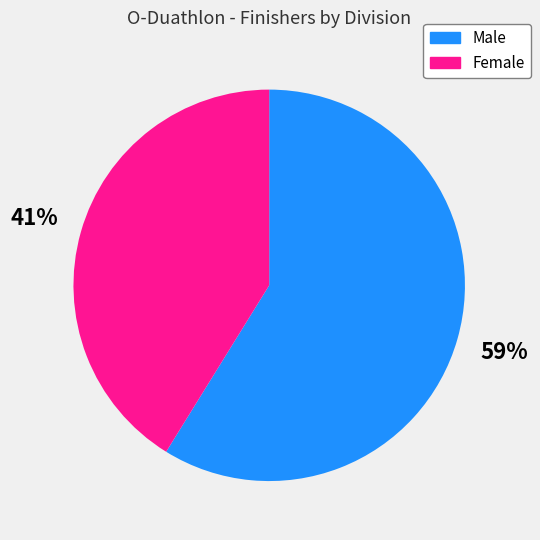

Between Female and Male, which is larger?

Male